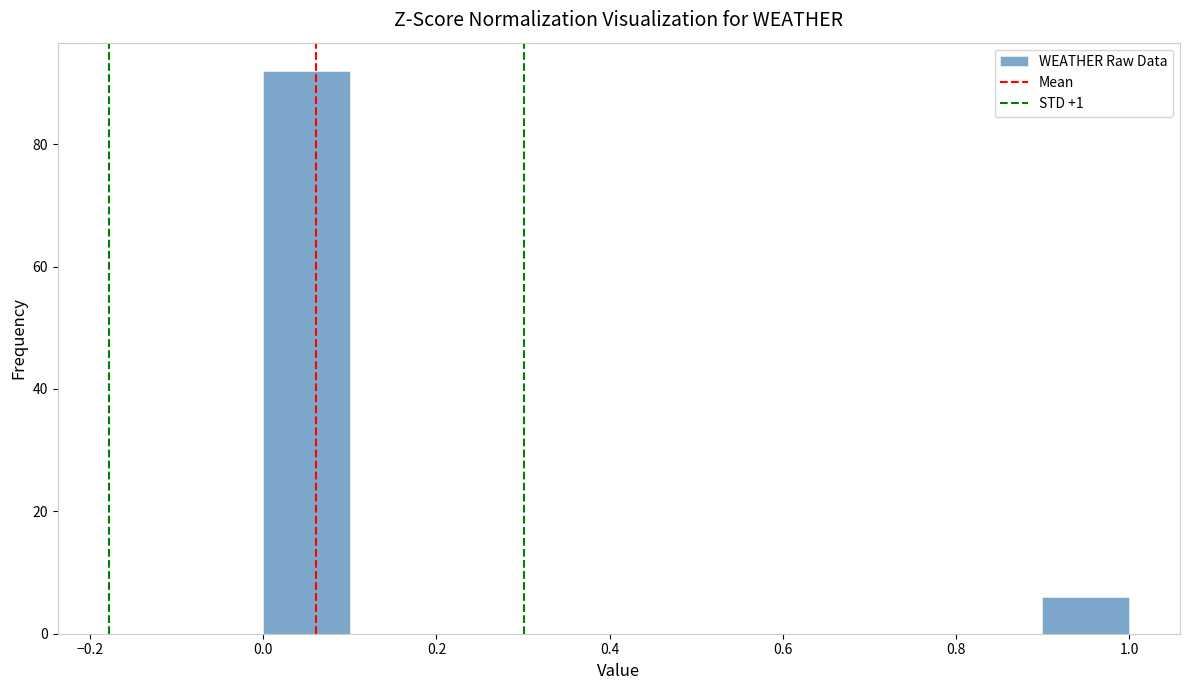

Reading left to right, transcribe this chart: for each bar, give the range it covers on the x-axis and its height. The values are not printed on the chart, so give them approximately, as read against the axis.

0.0 to 0.1: 92
0.1 to 0.2: 0
0.2 to 0.3: 0
0.3 to 0.4: 0
0.4 to 0.5: 0
0.5 to 0.6: 0
0.6 to 0.7: 0
0.7 to 0.8: 0
0.8 to 0.9: 0
0.9 to 1.0: 6